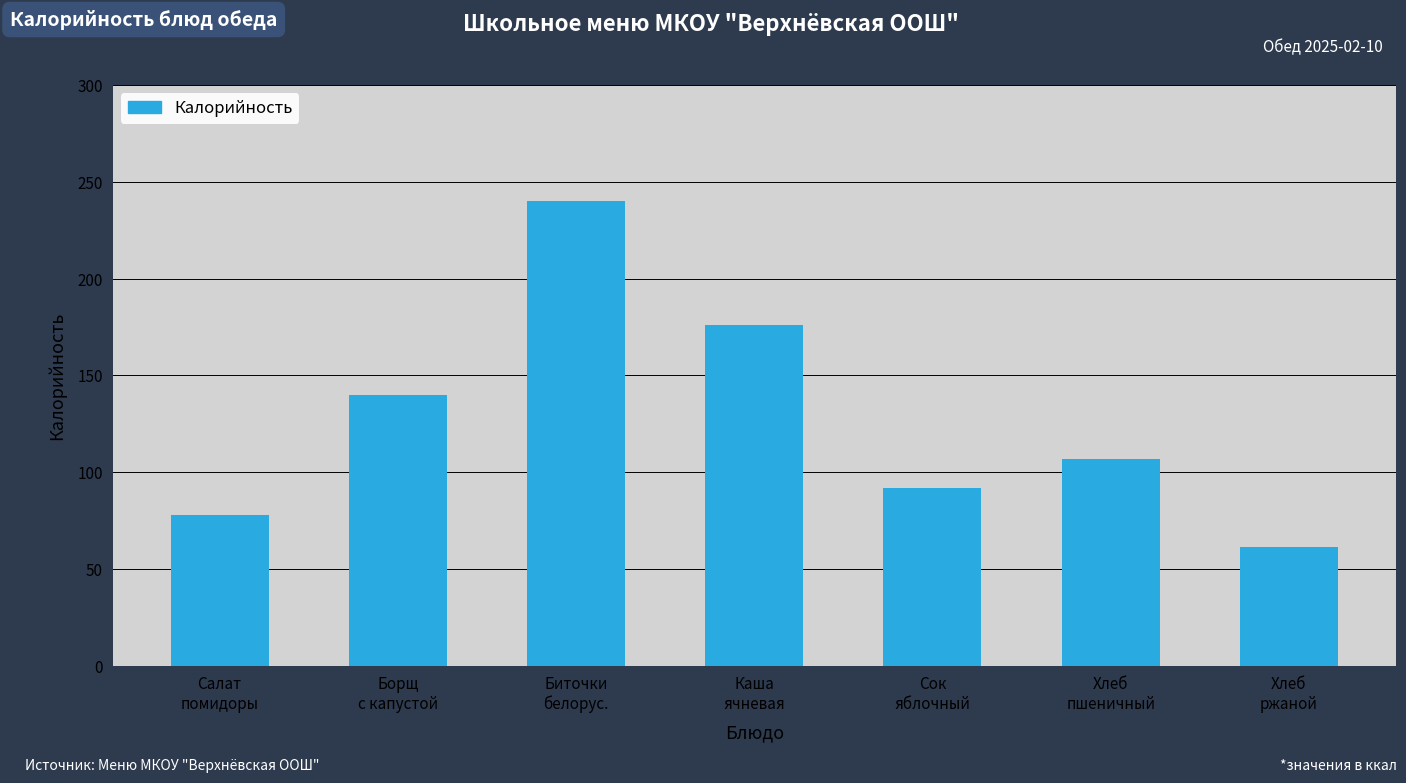

At which label is the value closest to 150?

Борщ
с капустой